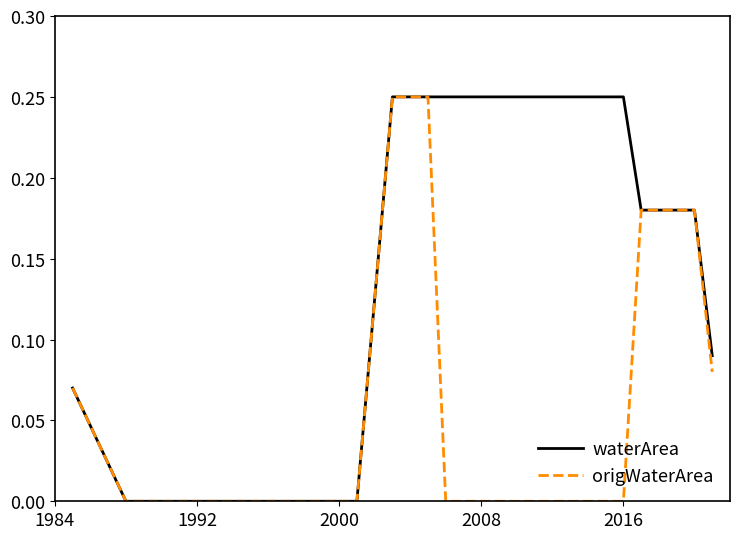

Which series has the largest total across all categories?

waterArea